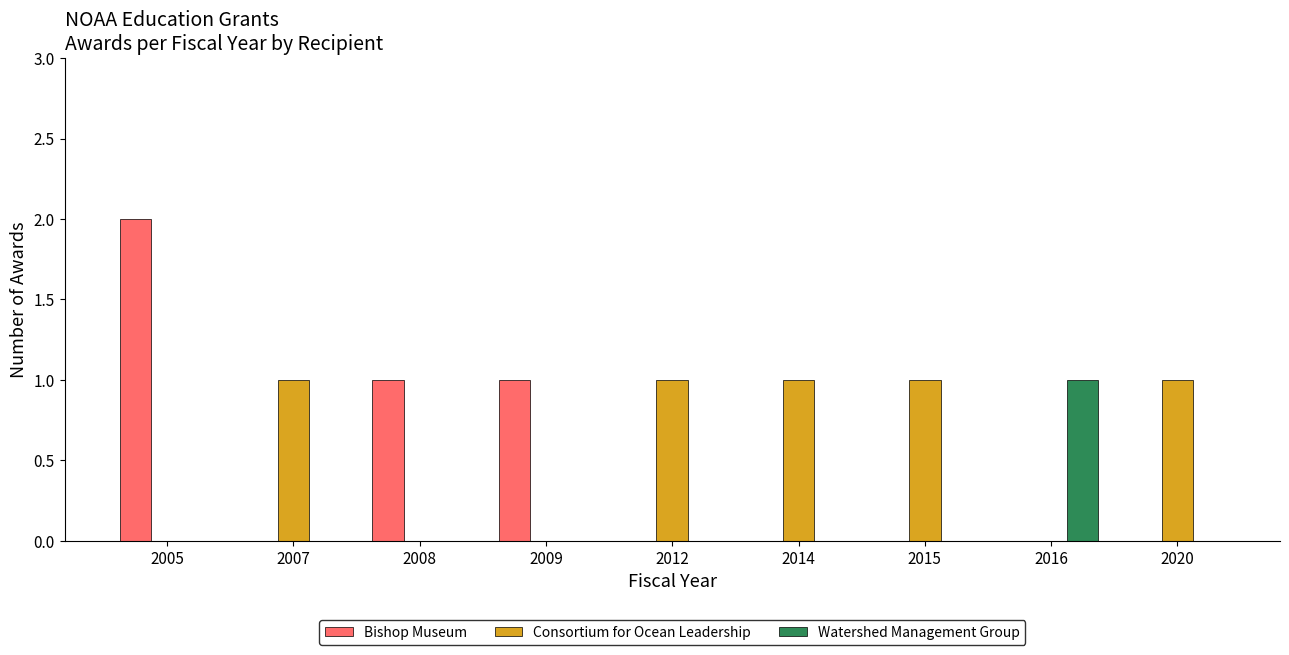

Between 2005 and 2009, which series saw the biggest shift?

Bishop Museum